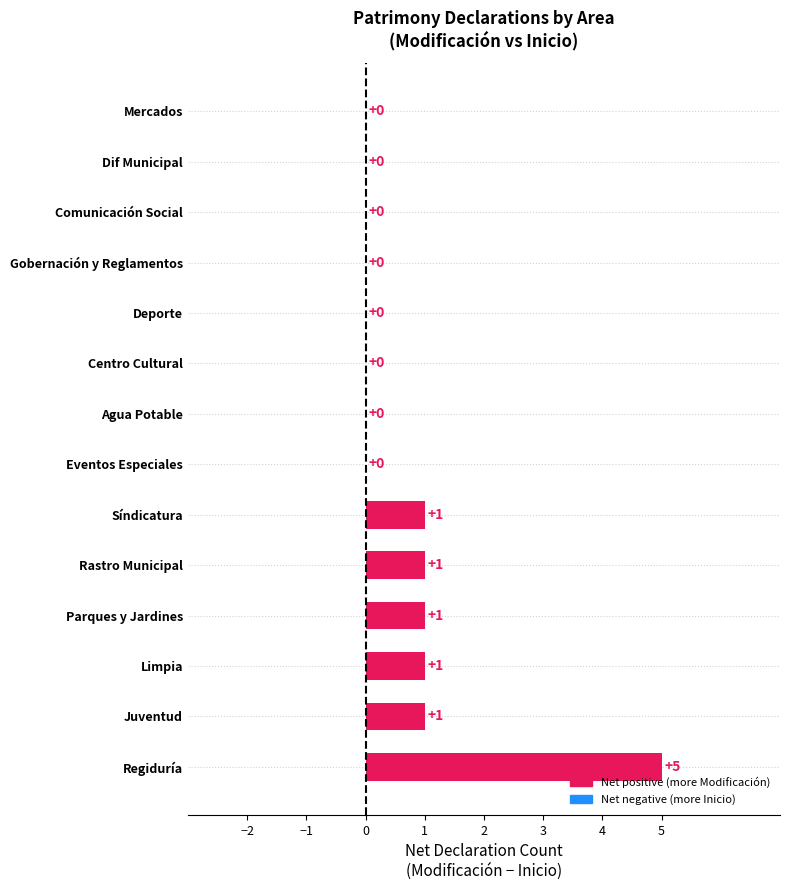

What is the sum of all values?

10